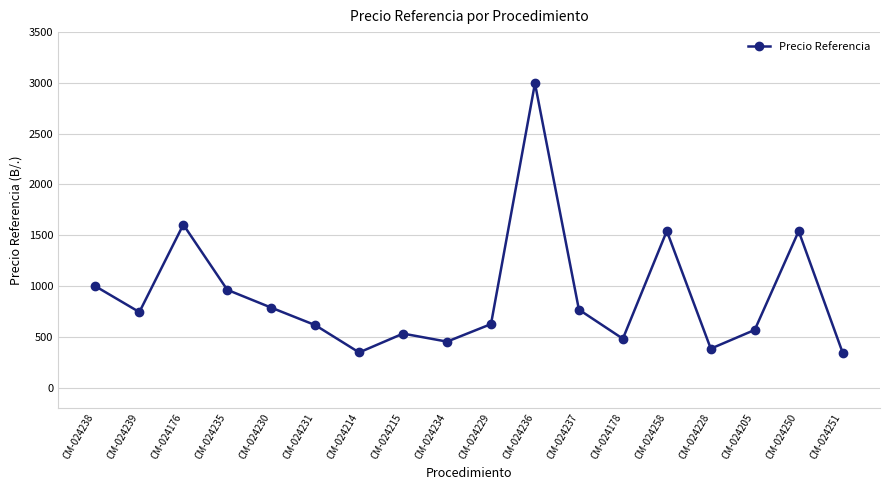

The chart shows a value of 998.3 at CM-024238. True or false?

True